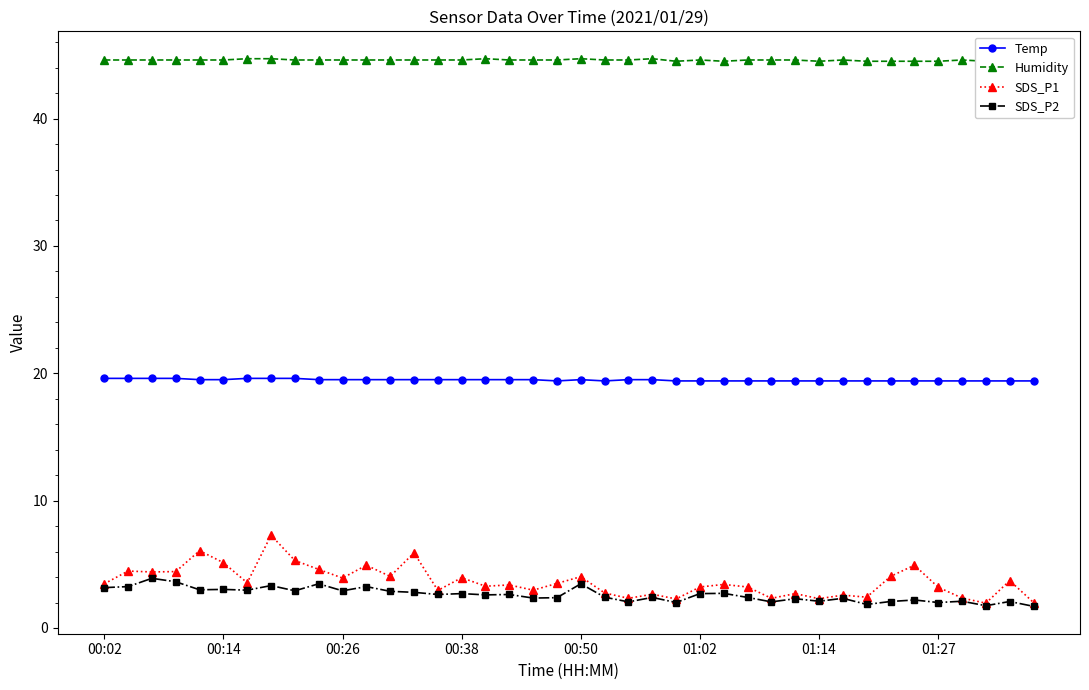

The value of SDS_P1 at 01:14 is 2.3. True or false?

True